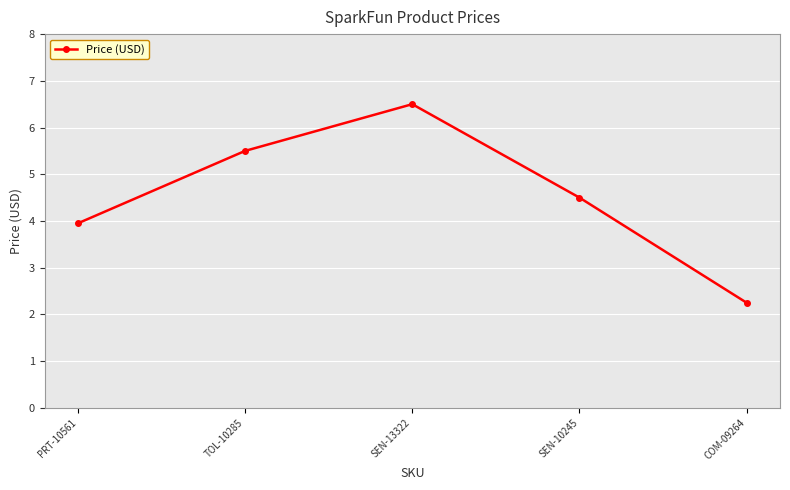

What is the sum of the values at COM-09264 and SEN-10245?

6.8